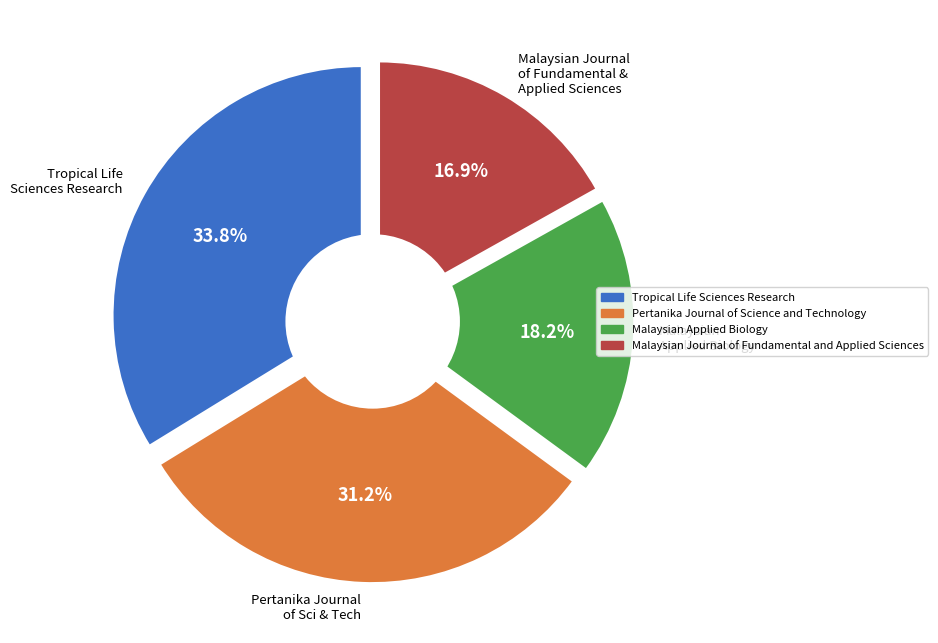

To the nearest percent, what is the average slice percentage?

25%